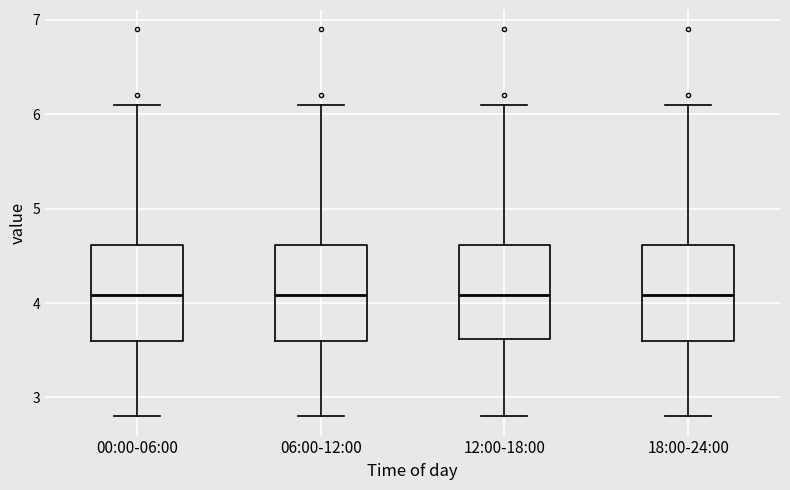

Reading left to right, transcribe this box plot: for each box, give where its median line is, the range the box spans, and where its two whiskers end, as read against the y-axis. The values are not printed on the chart, so give them approximately, as read against the axis.

00:00-06:00: median 4.1, box 3.6 to 4.6, whiskers 2.8 to 6.1
06:00-12:00: median 4.1, box 3.6 to 4.6, whiskers 2.8 to 6.1
12:00-18:00: median 4.1, box 3.6 to 4.6, whiskers 2.8 to 6.1
18:00-24:00: median 4.1, box 3.6 to 4.6, whiskers 2.8 to 6.1